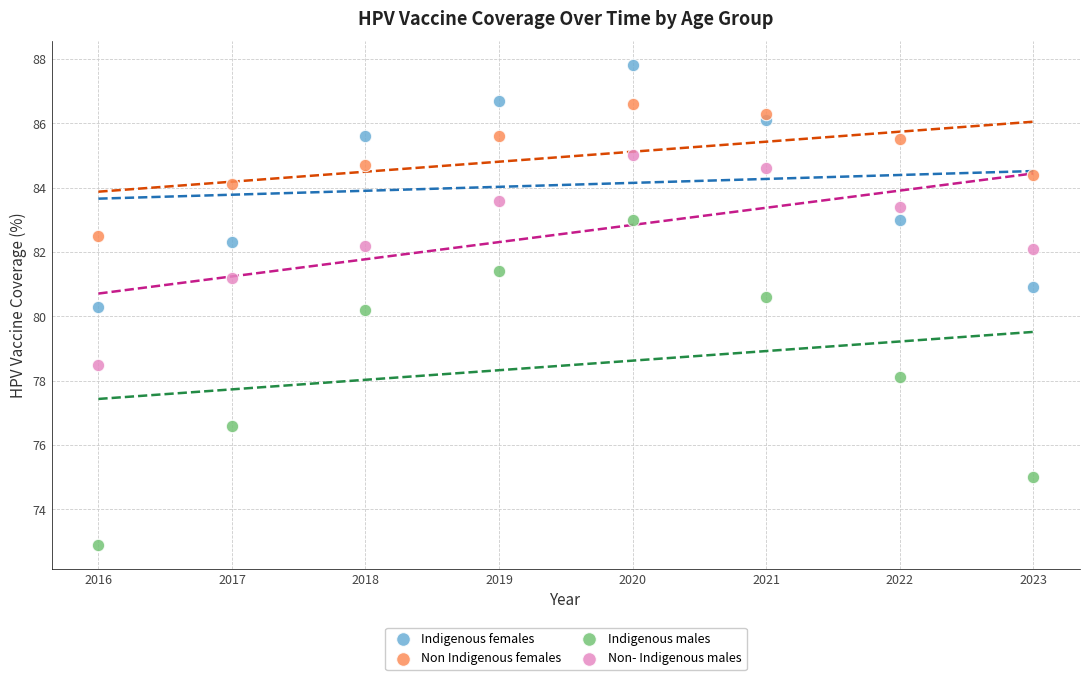

Which series has the largest Y range (max minus min)?

Indigenous males